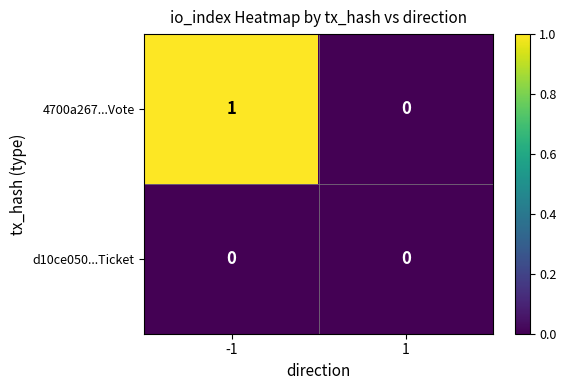

Reading left to right, what are all the values shown in this chart?

4700a267...Vote: -1=1	1=0
d10ce050...Ticket: -1=0	1=0